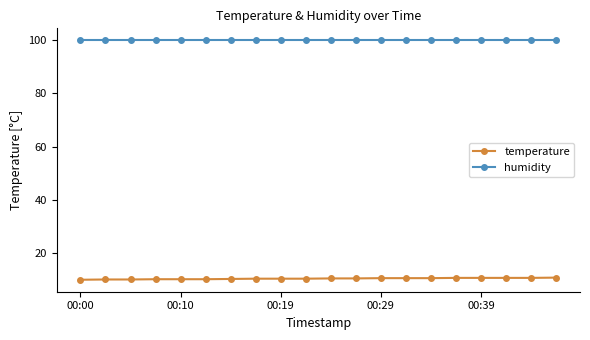

What is the value of the temperature point at the 14th from the left?

10.7